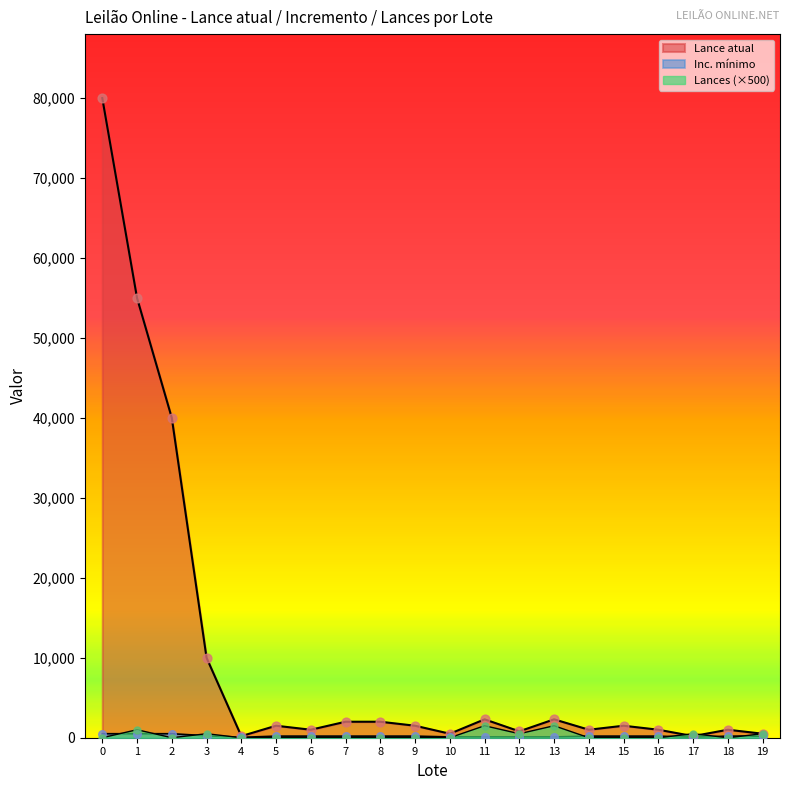

What is the total value across all series at 10?

600